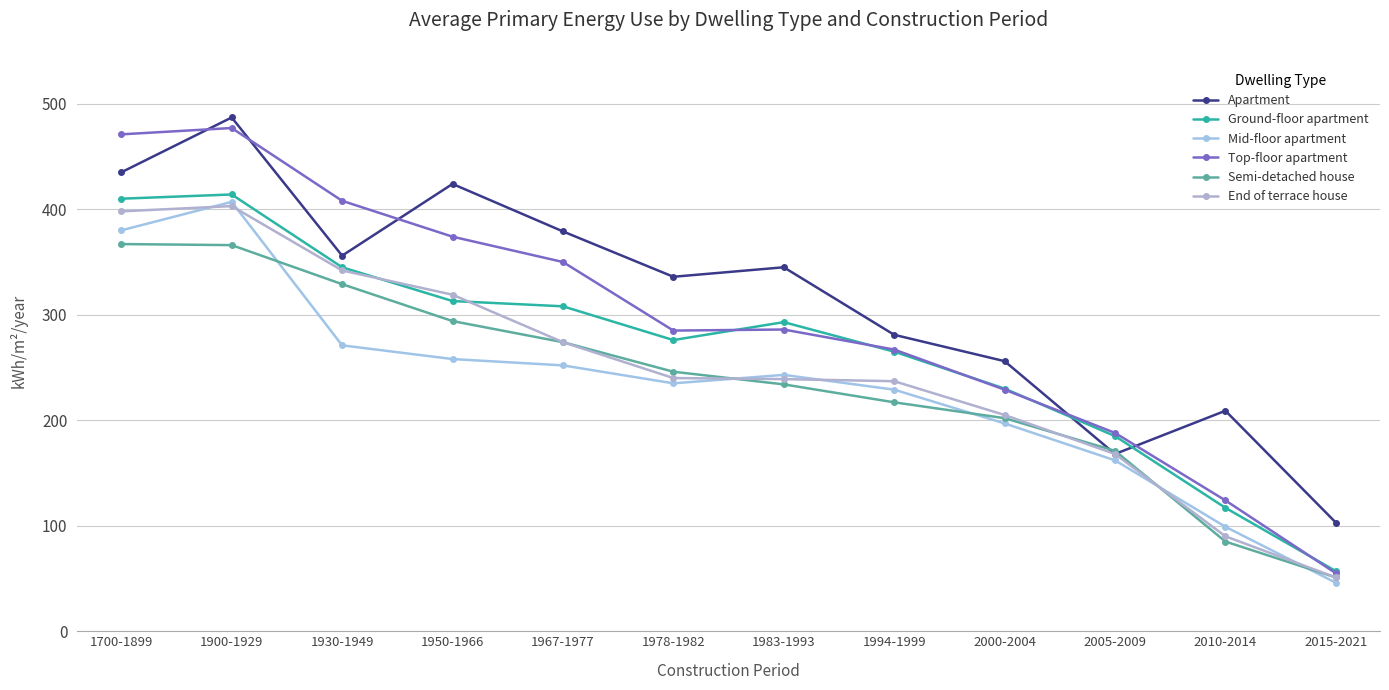

What is the difference between the Semi-detached house values at 1700-1899 and 1978-1982?

121